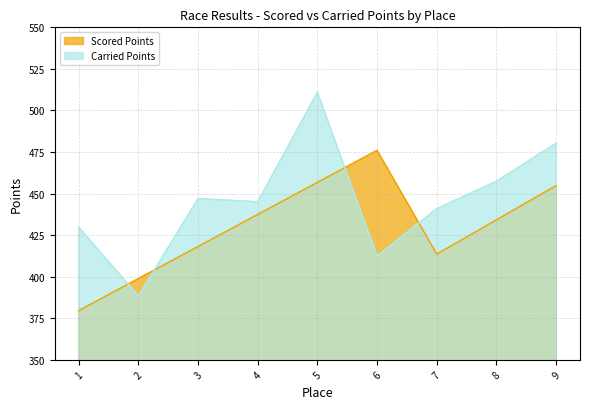

Which series has the largest total across all categories?

Carried Points